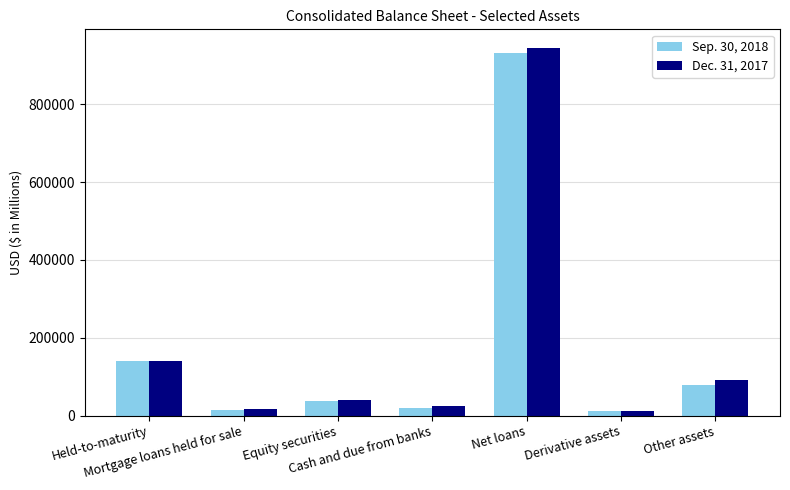

What is the sum of the Sep. 30, 2018 values at Cash and due from banks and Net loans?

951070